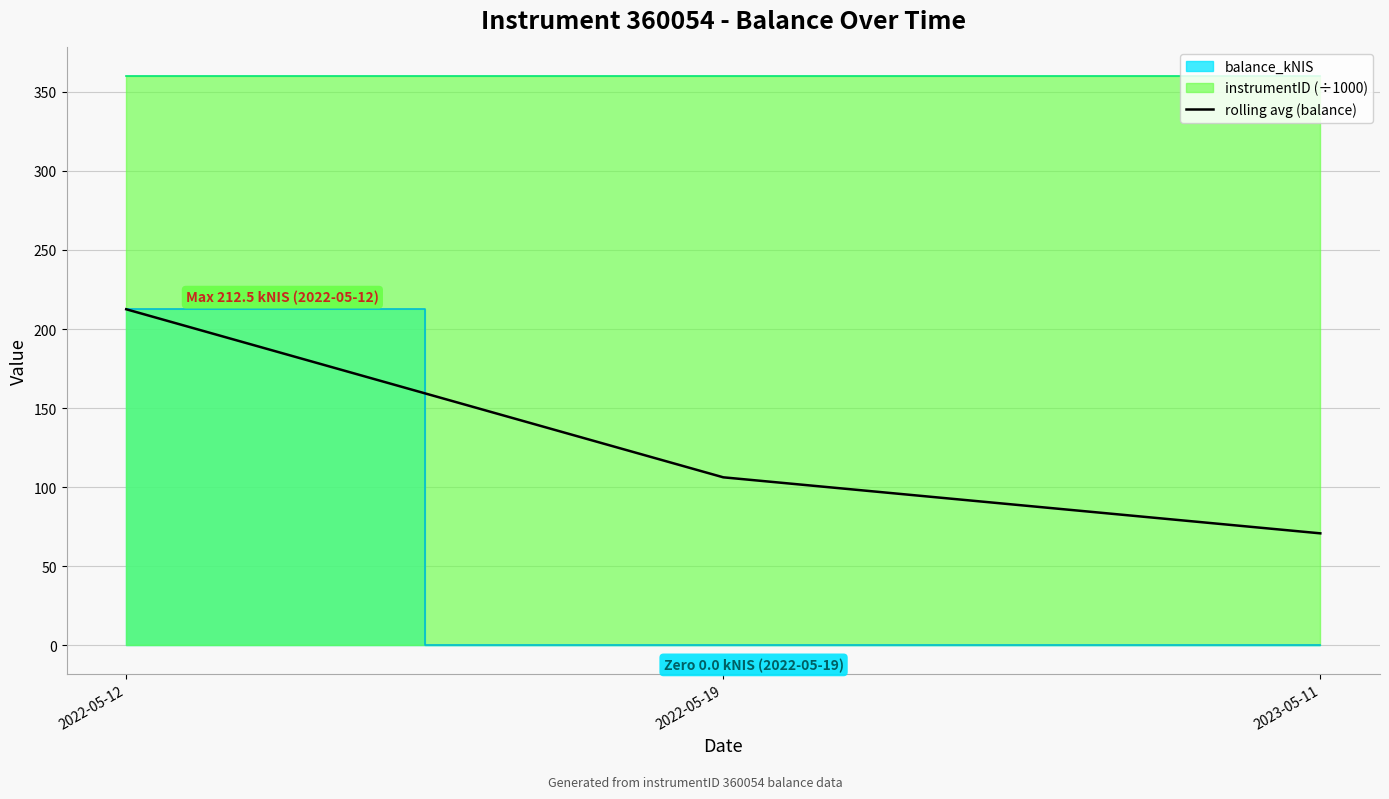

How many values in the rolling avg (balance) series are below 106?

1